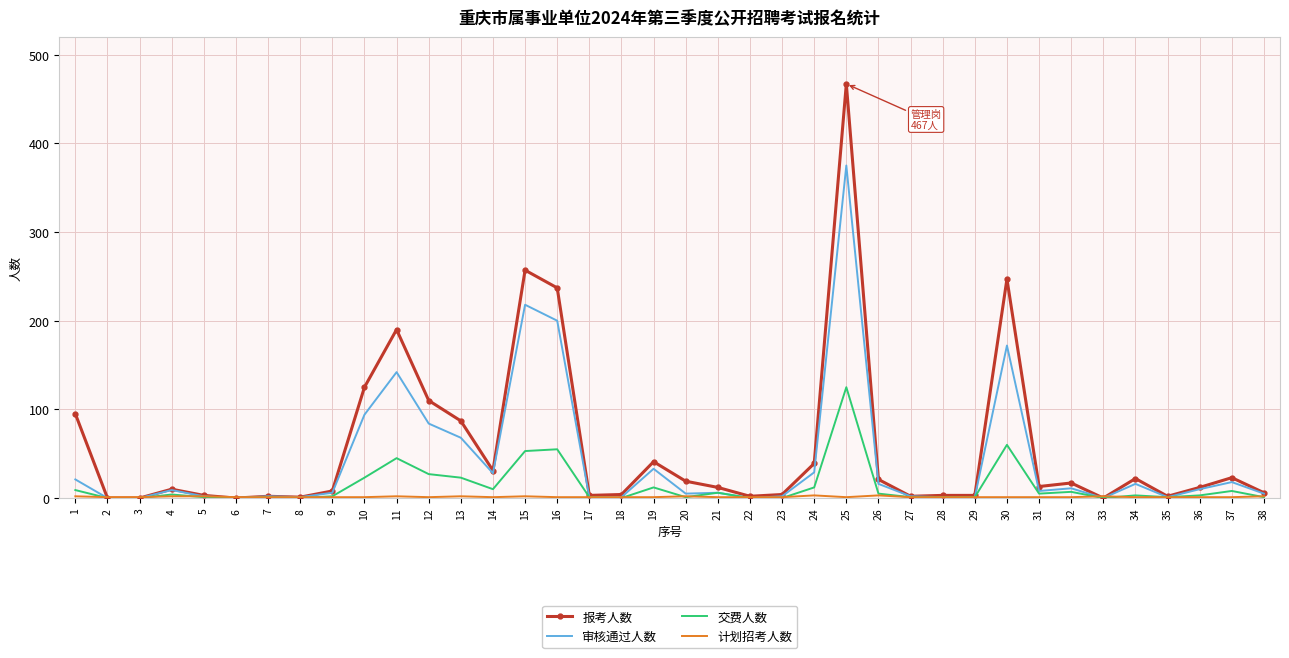

What is the total value across all series at 34?

42